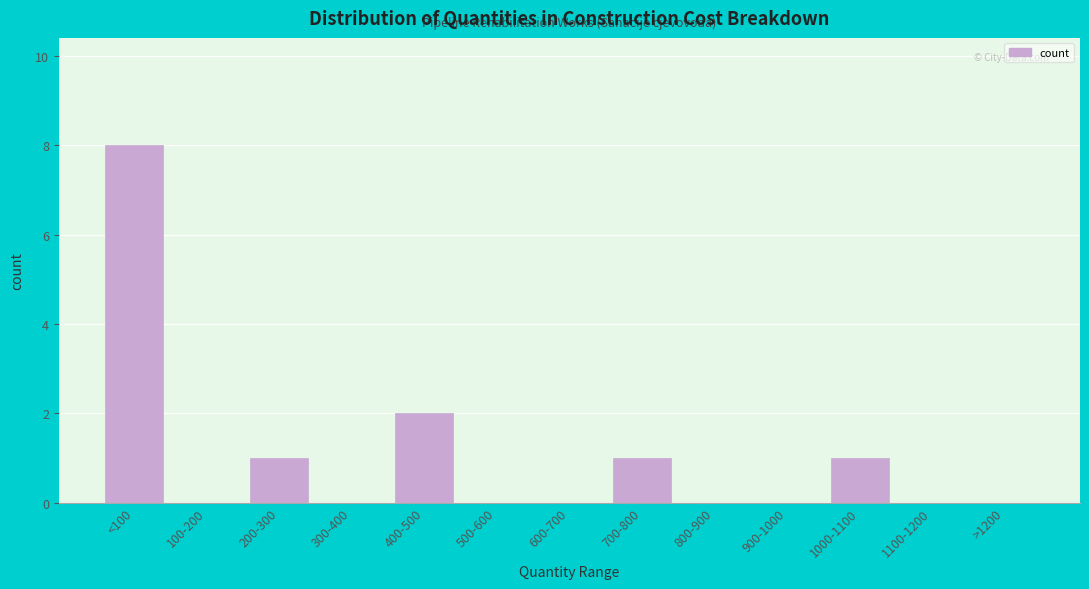

Reading right to left, list all the values displayed in this chart.

>1200=0	1100-1200=0	1000-1100=1	900-1000=0	800-900=0	700-800=1	600-700=0	500-600=0	400-500=2	300-400=0	200-300=1	100-200=0	<100=8